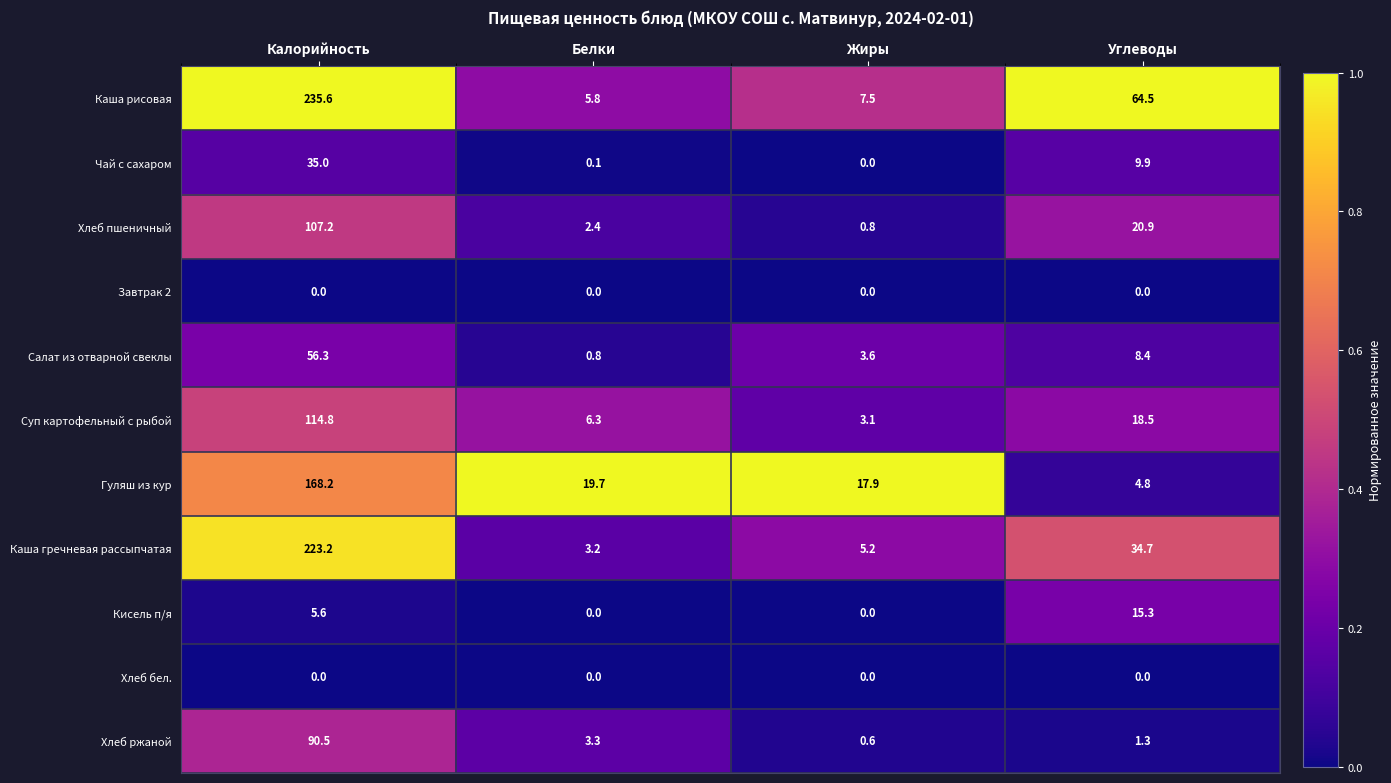

What is the difference between the second highest and minimum values in the Хлеб пшеничный series?

20.1